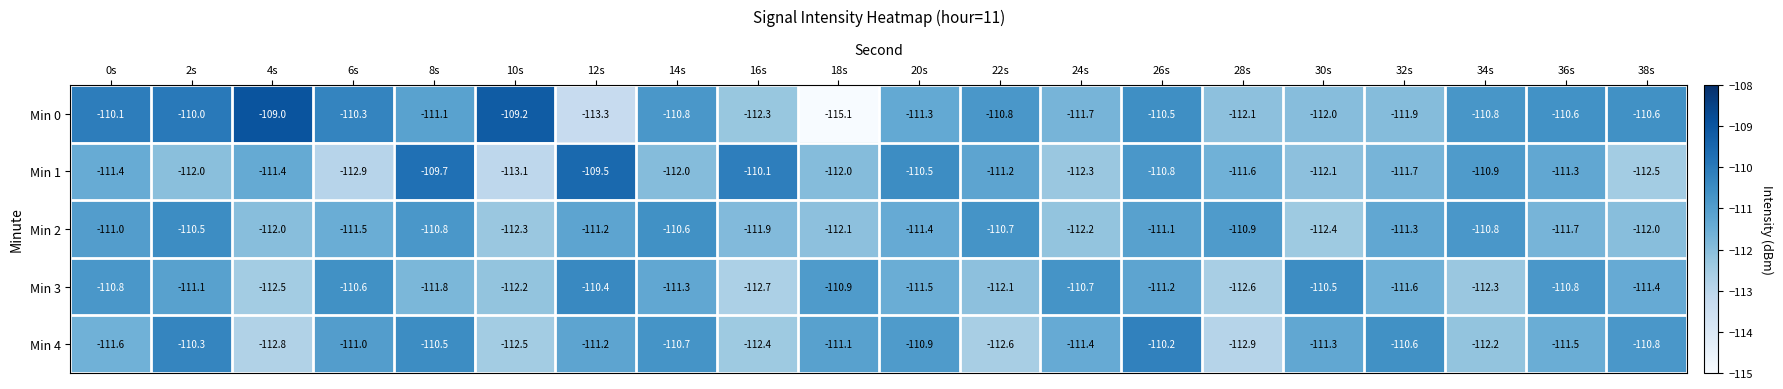

What is the spread (max minus min) of values at 12s?

3.8